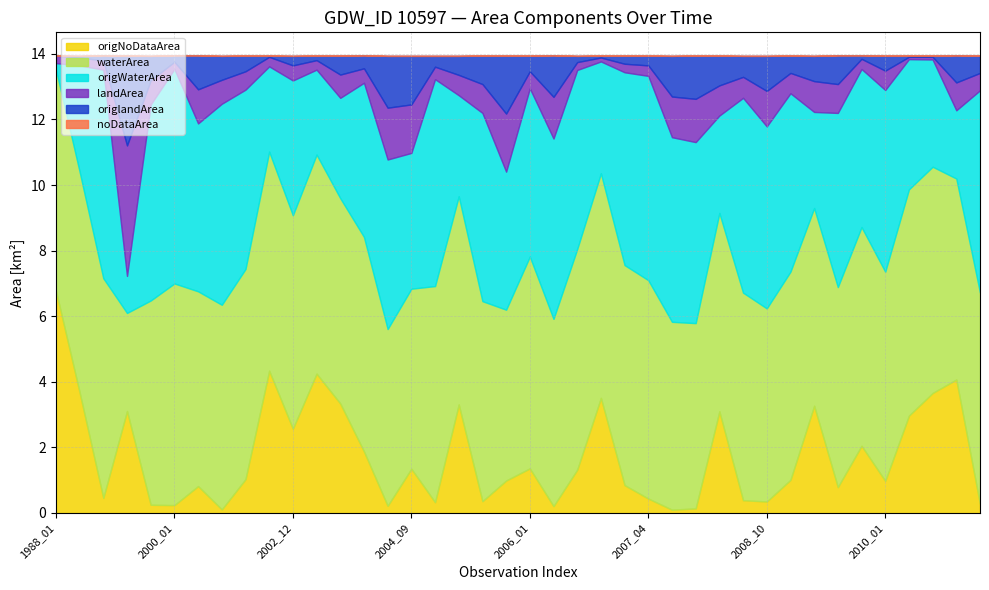

What is the difference between the origlandArea values at 2009_06 and 2007_01?

0.7